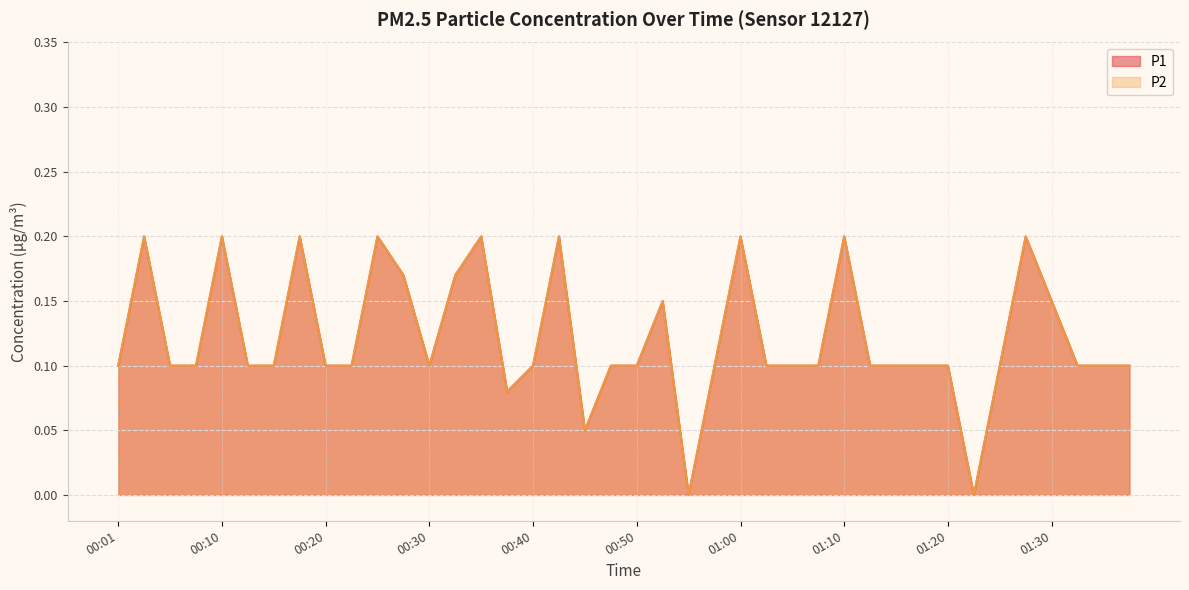

Rank the series by their maximum value, from lowest to highest.

P1, P2